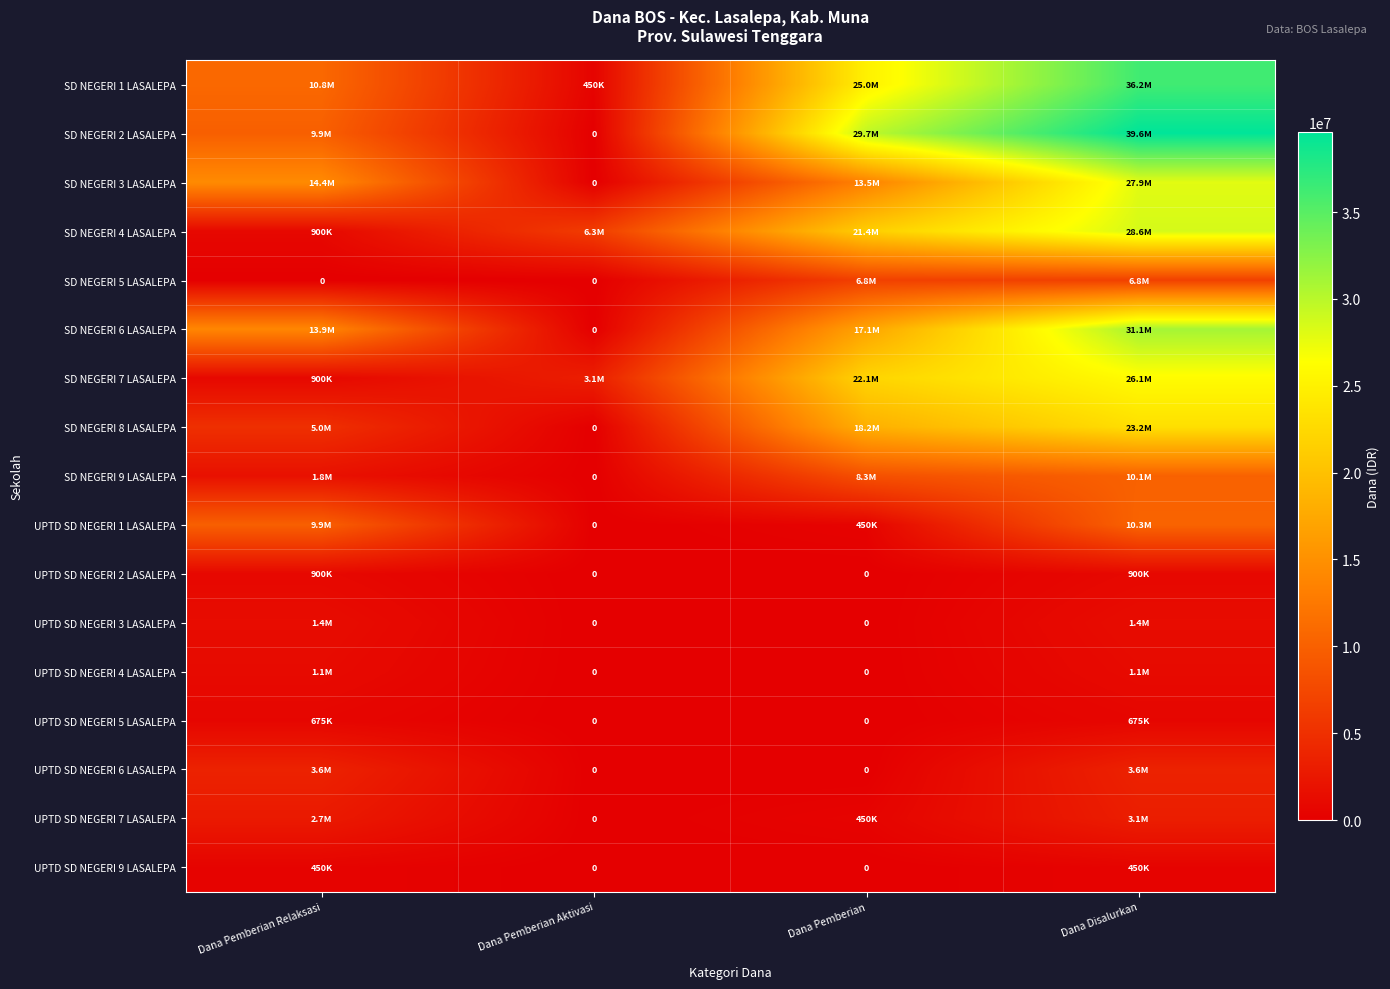

What is the difference between the second highest and minimum values in the SD NEGERI 8 LASALEPA series?

18225000